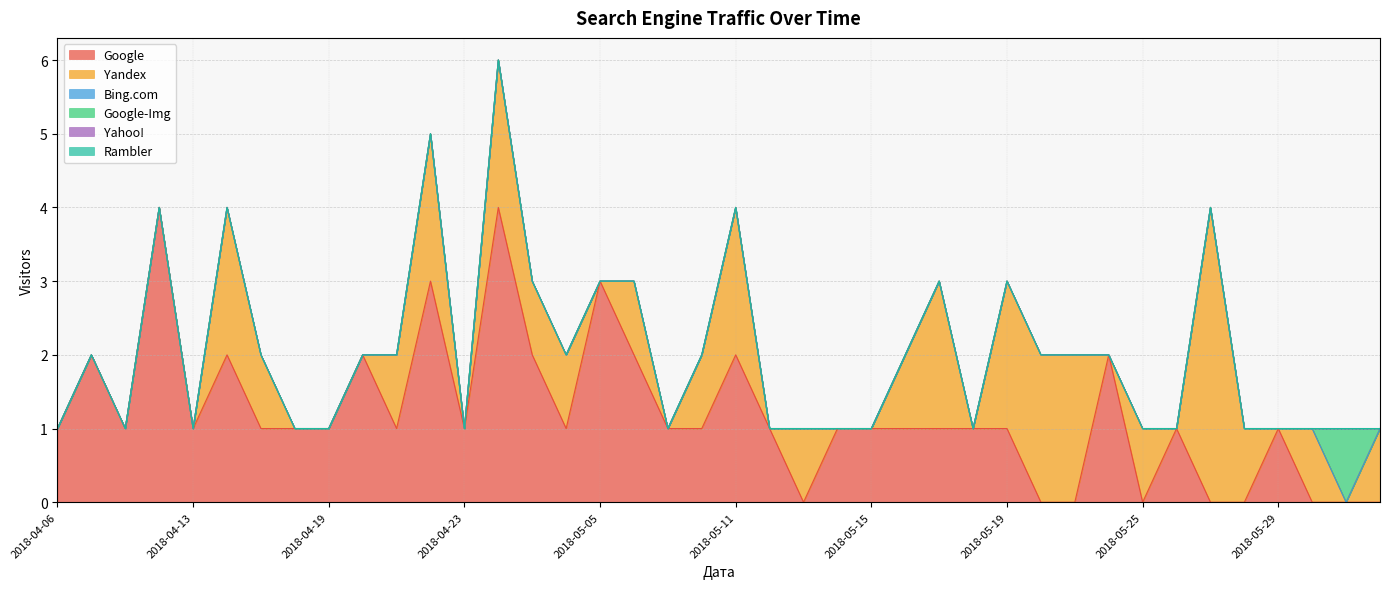

At which label does Yandex first exceed 1?

2018-04-14